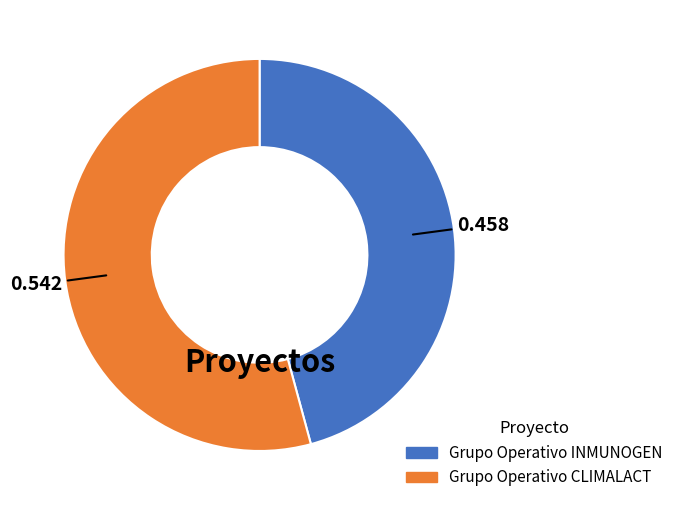

Rank the categories by value from highest to lowest.

Grupo Operativo CLIMALACT, Grupo Operativo INMUNOGEN